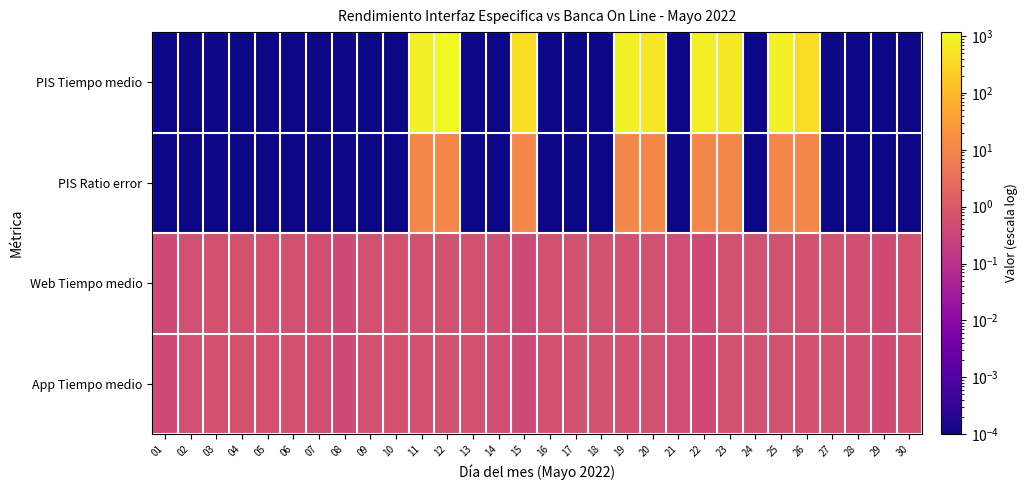

Reading right to left, extract all data points from this chart.

PIS Tiempo medio: 30=0.0	29=0.0	28=0.0	27=0.0	26=420.5	25=827.5	24=0.0	23=658.0	22=760.7	21=0.0	20=597.8	19=887.5	18=0.0	17=0.0	16=0.0	15=436.0	14=0.0	13=0.0	12=1170.2	11=848.5	10=0.0	09=0.0	08=0.0	07=0.0	06=0.0	05=0.0	04=0.0	03=0.0	02=0.0	01=0.0
PIS Ratio error: 30=0.0	29=0.0	28=0.0	27=0.0	26=10.0	25=10.0	24=0.0	23=10.0	22=10.0	21=0.0	20=10.0	19=10.0	18=0.0	17=0.0	16=0.0	15=10.0	14=0.0	13=0.0	12=10.0	11=10.0	10=0.0	09=0.0	08=0.0	07=0.0	06=0.0	05=0.0	04=0.0	03=0.0	02=0.0	01=0.0
Web Tiempo medio: 30=0.6	29=0.5	28=0.5	27=0.6	26=0.6	25=0.6	24=0.6	23=0.6	22=0.4	21=0.5	20=0.6	19=0.6	18=0.6	17=0.6	16=0.6	15=0.4	14=0.5	13=0.6	12=0.6	11=0.6	10=0.6	09=0.6	08=0.5	07=0.5	06=0.6	05=0.6	04=0.6	03=0.6	02=0.6	01=0.5
App Tiempo medio: 30=0.6	29=0.5	28=0.5	27=0.6	26=0.6	25=0.6	24=0.6	23=0.6	22=0.4	21=0.5	20=0.6	19=0.6	18=0.6	17=0.6	16=0.6	15=0.4	14=0.5	13=0.6	12=0.6	11=0.6	10=0.6	09=0.6	08=0.5	07=0.5	06=0.6	05=0.6	04=0.6	03=0.6	02=0.6	01=0.5